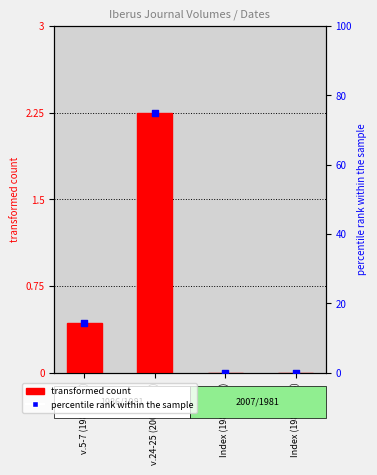

Which series has the widest spread of Y values?

percentile rank within the sample